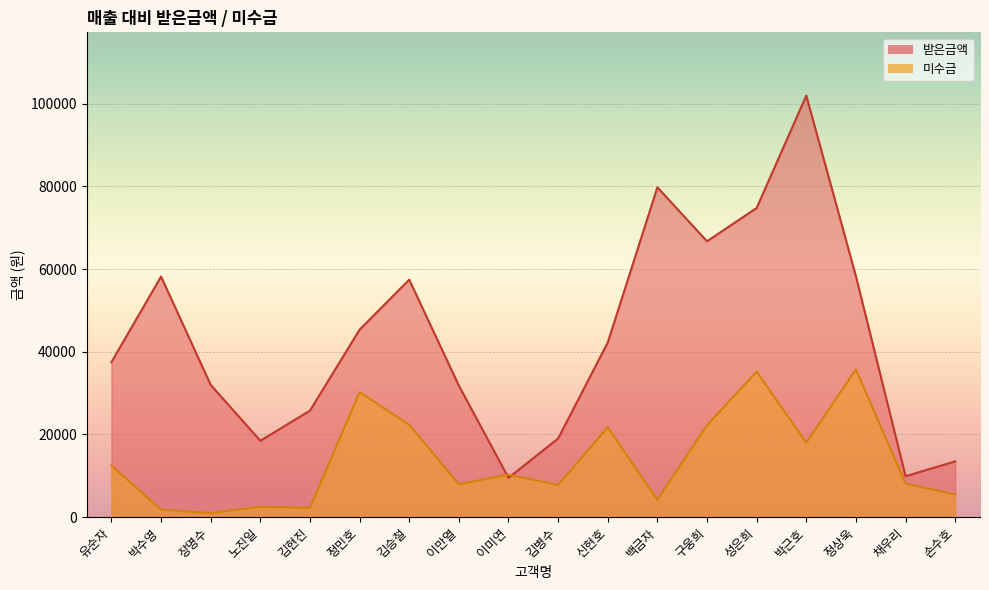

Reading right to left, what are all the values shown in this chart?

받은금액: 13490	9900	58280	102000	74800	66750	79800	42240	19028	9504	31824	57456	45360	25760	18480	32010	58200	37500
미수금: 5510	8100	35720	18000	35200	22250	4200	21760	7772	10296	7956	22344	30240	2240	2520	990	1800	12500